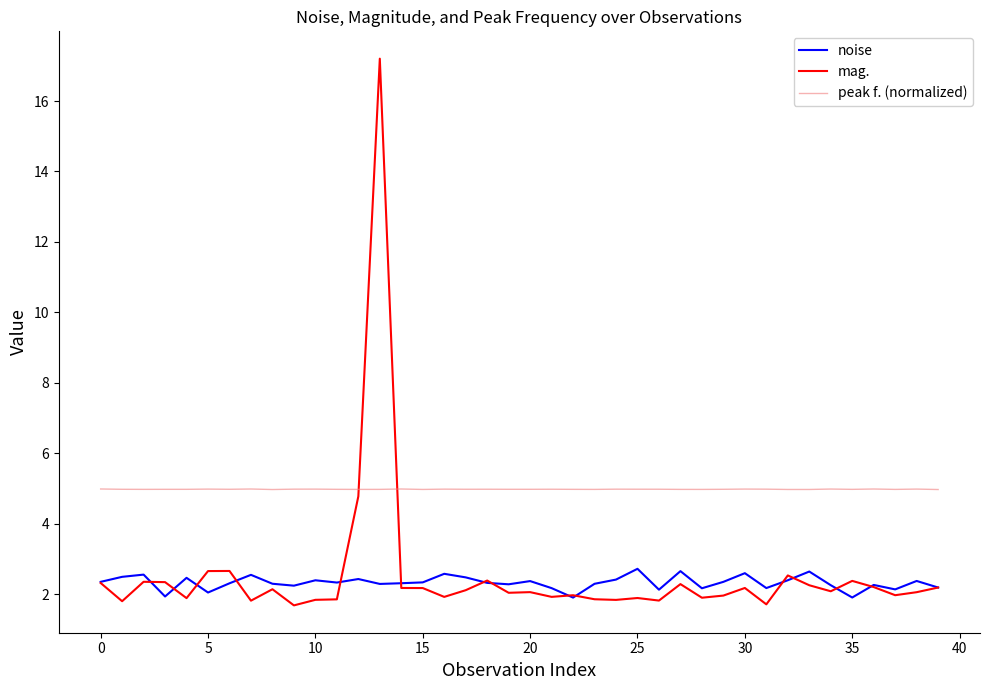

Which series ends up on top after the final intersection of mag. and peak f. (normalized)?

peak f. (normalized)